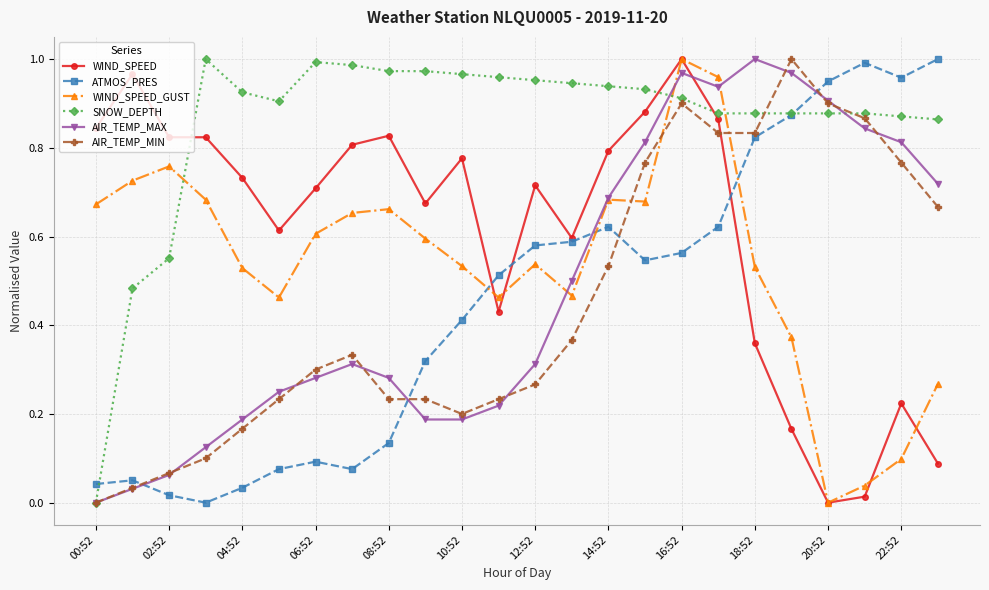

Count the number of categories in the chart.

24